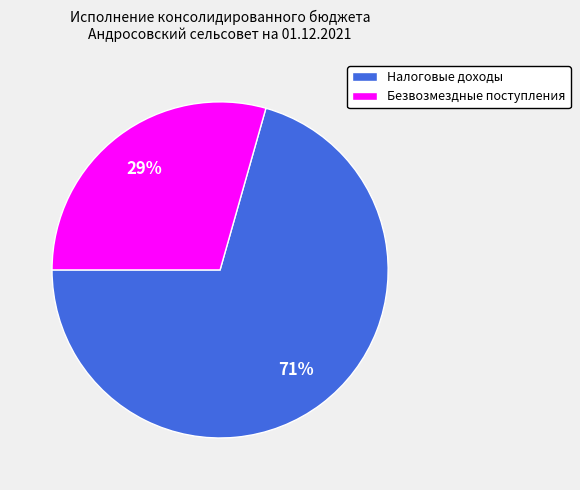

How many slices are in this pie chart?

2